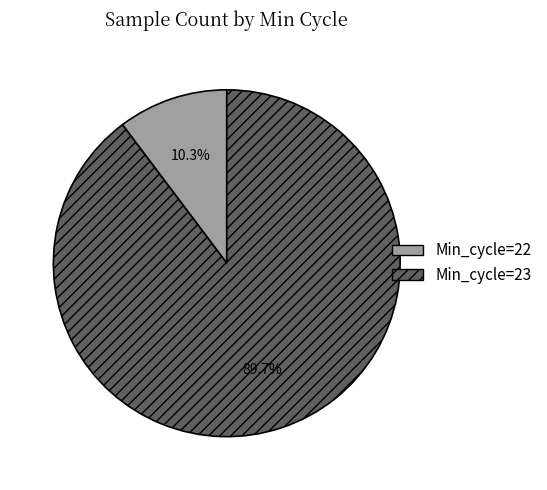

To the nearest percent, what is the average slice percentage?

50%